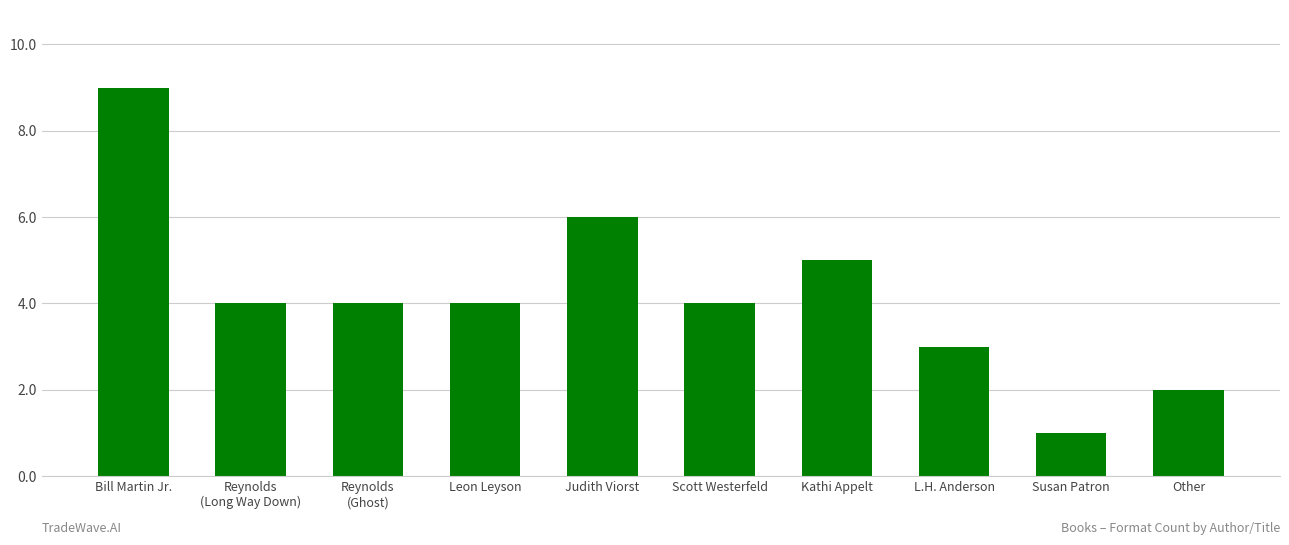

Read the value at L.H. Anderson.

3